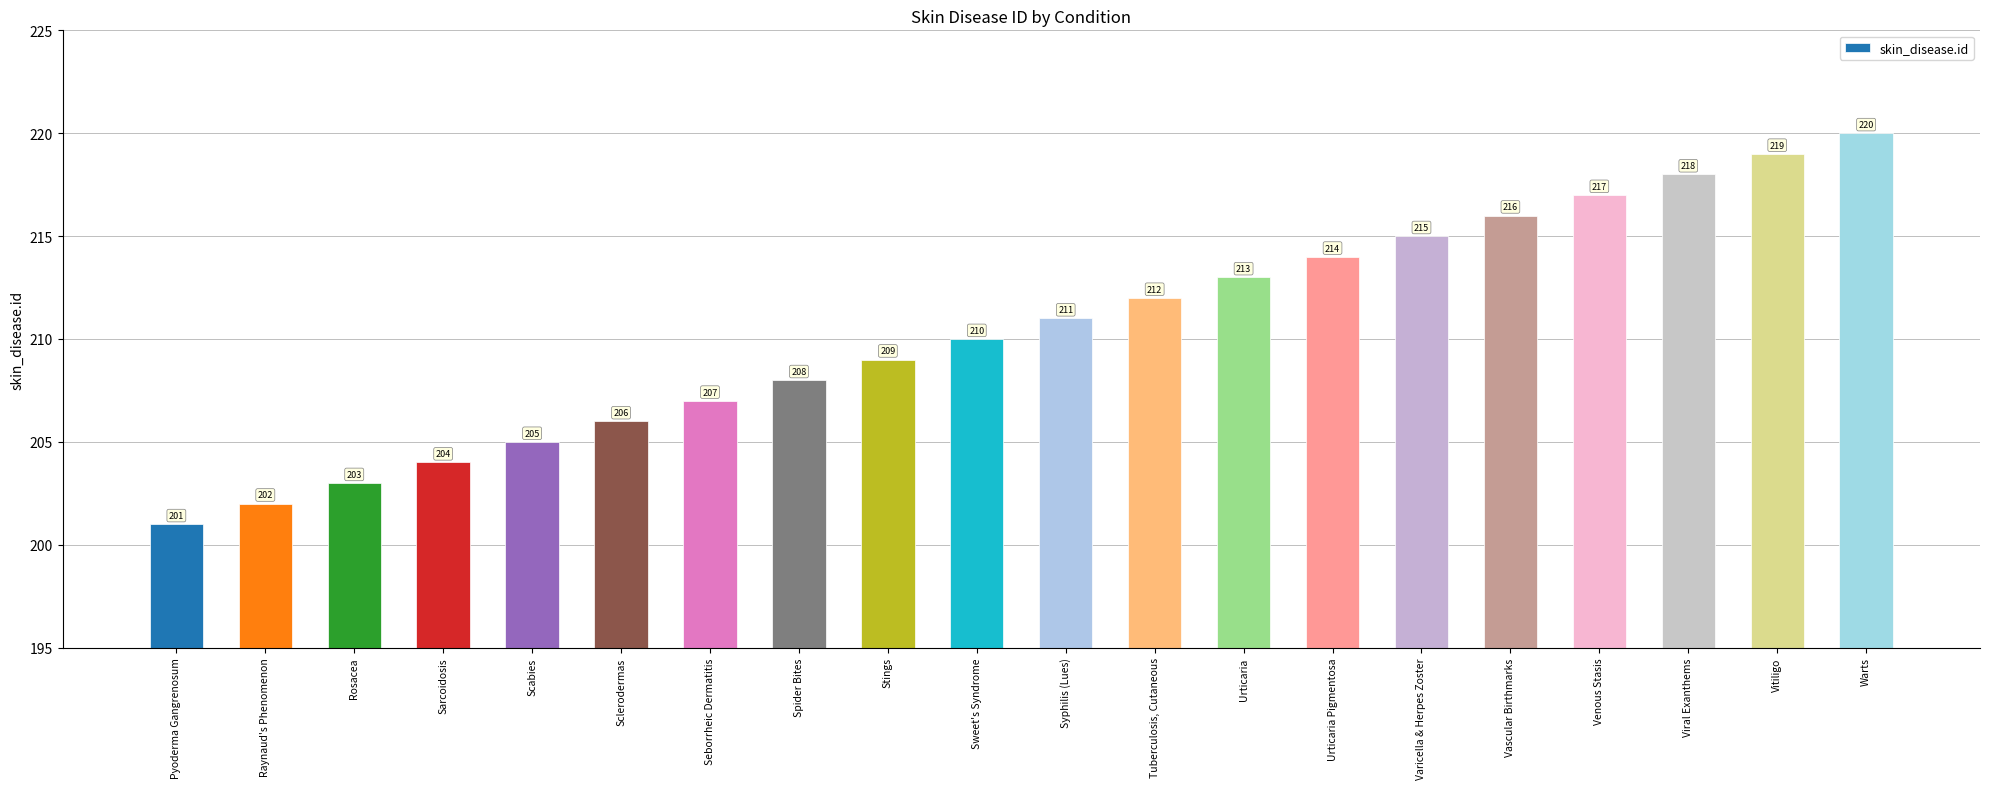

What position from the left is Stings?

9